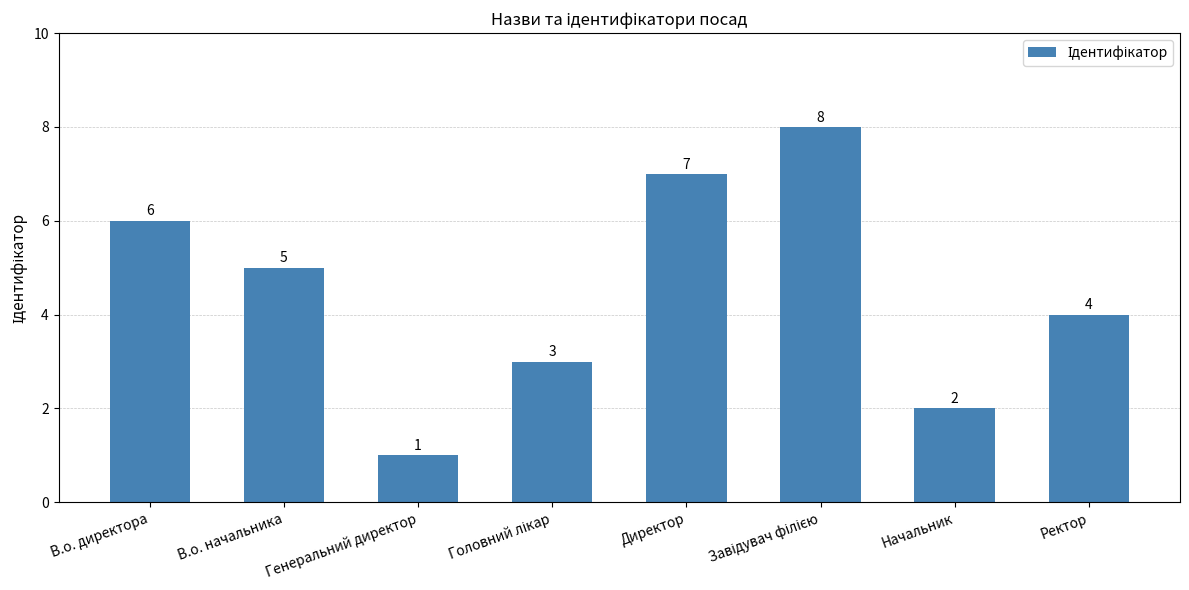

Which label corresponds to the smallest value in the chart?

Генеральний директор